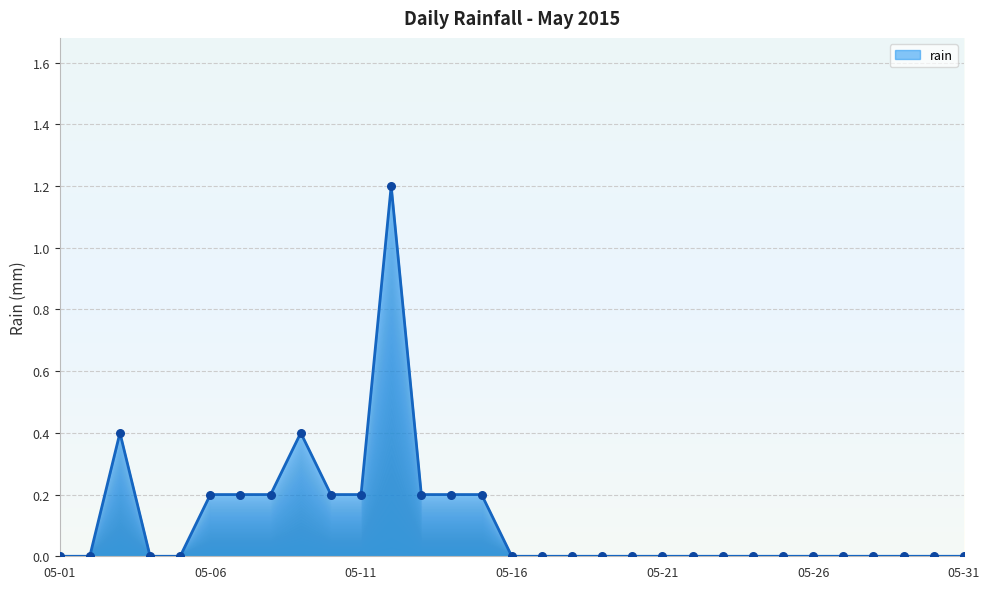

What is the maximum value shown in the chart?

1.2